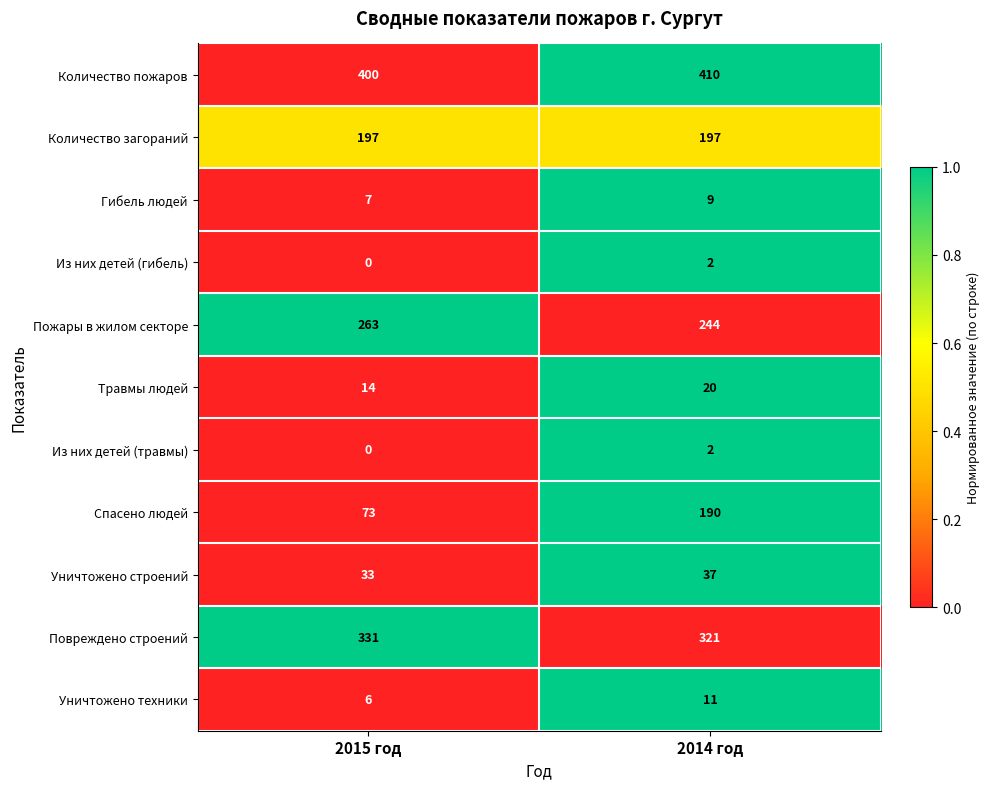

List the labels in order of Спасено людей value, largest first.

2014 год, 2015 год